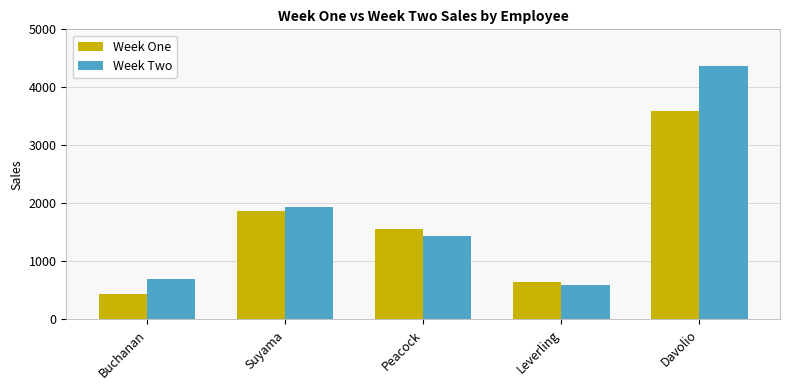

Which label corresponds to the smallest value in the chart?

Buchanan